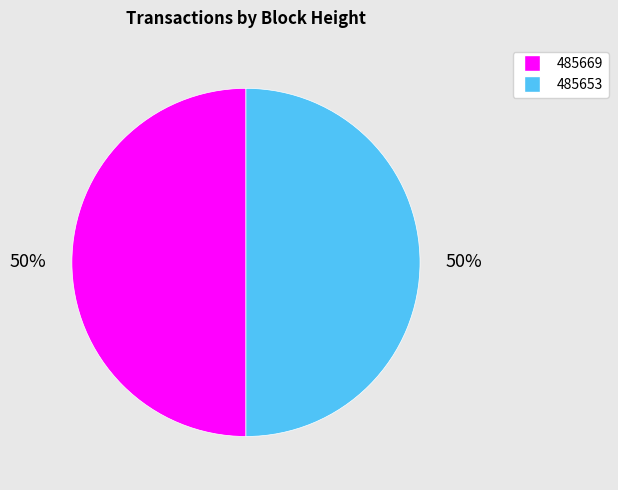

Combined, do 485669 and 485653 account for over 50%?

Yes